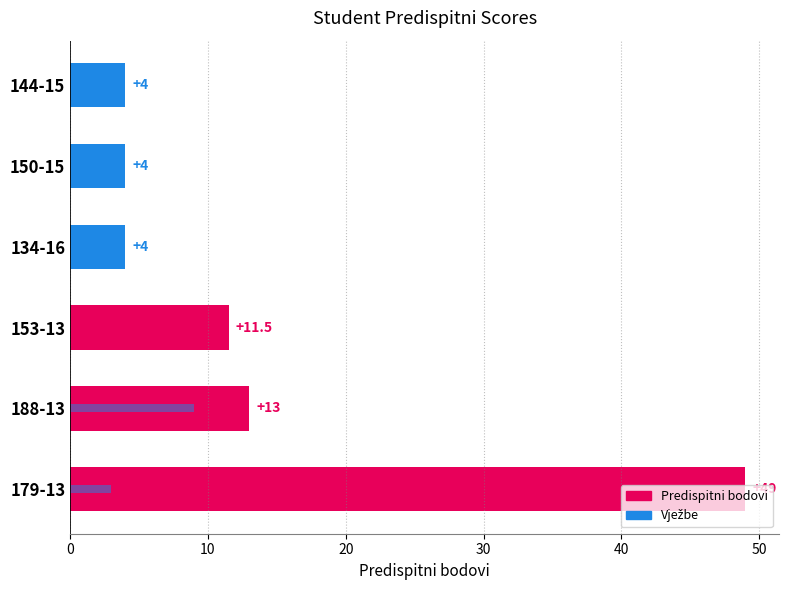

What is the greatest value displayed?

49.0